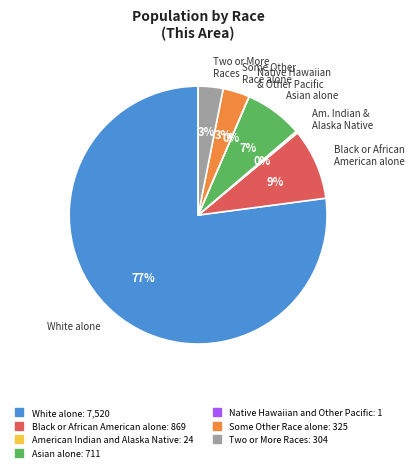

Is it true that White alone is 77% of the pie?

True